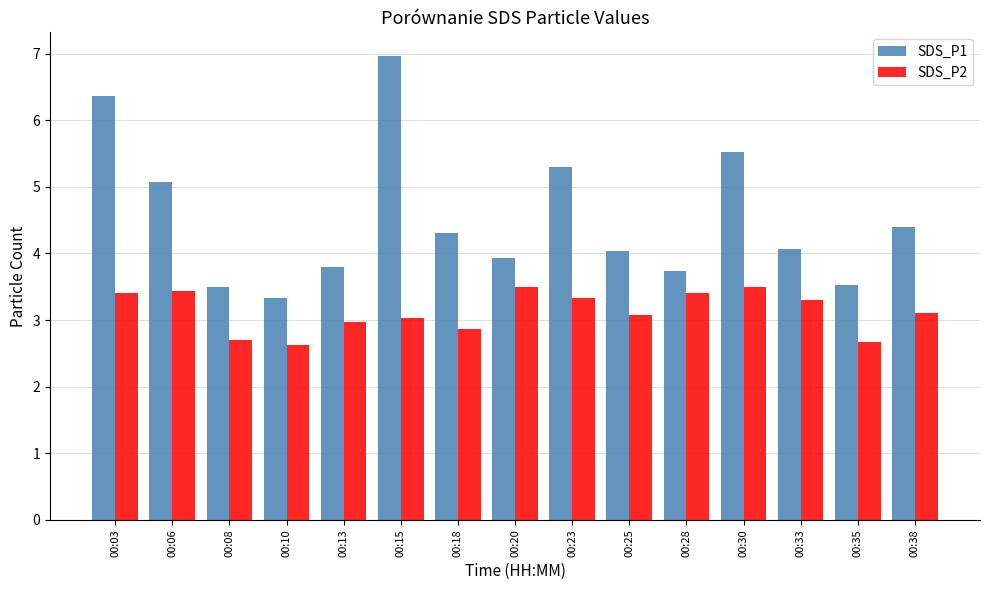

Between 00:03 and 00:30, which series saw the biggest shift?

SDS_P1